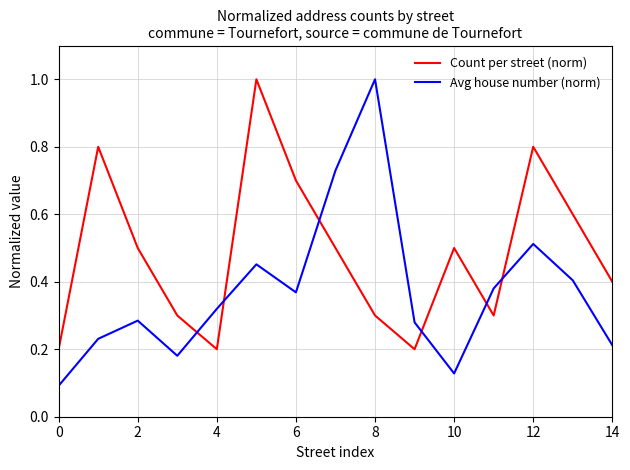

How many times do Avg house number (norm) and Count per street (norm) cross each other?

6